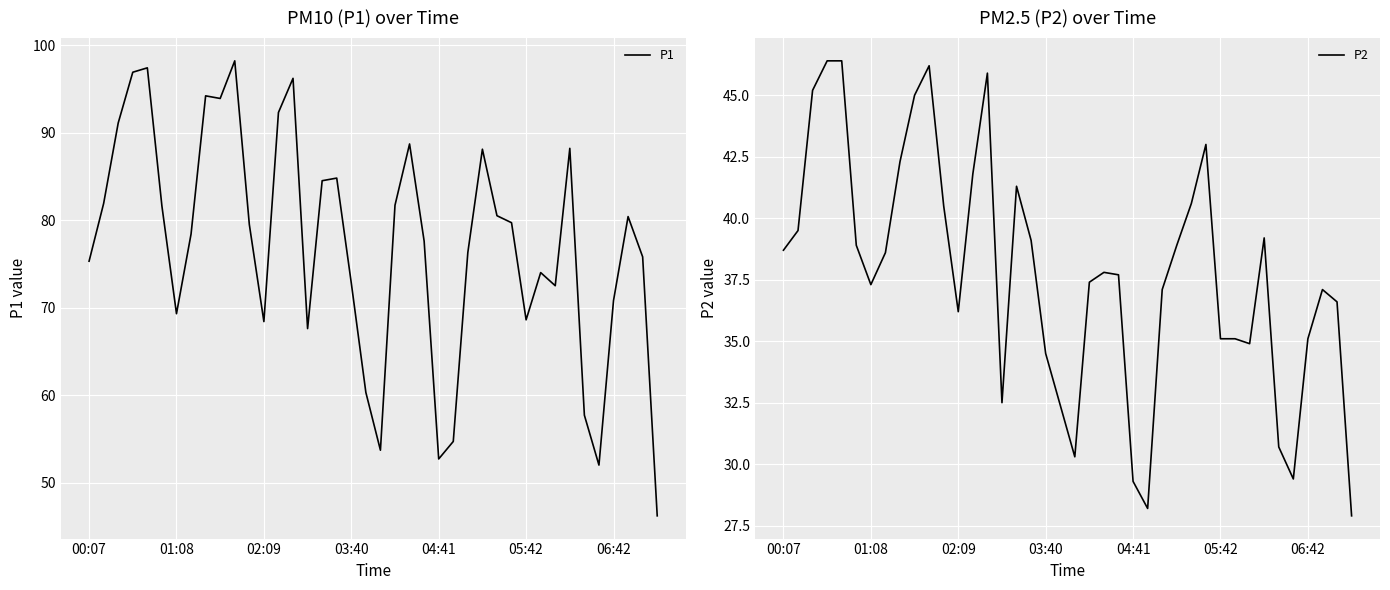

The P1 series shows 69.3 at 01:08. True or false?

True